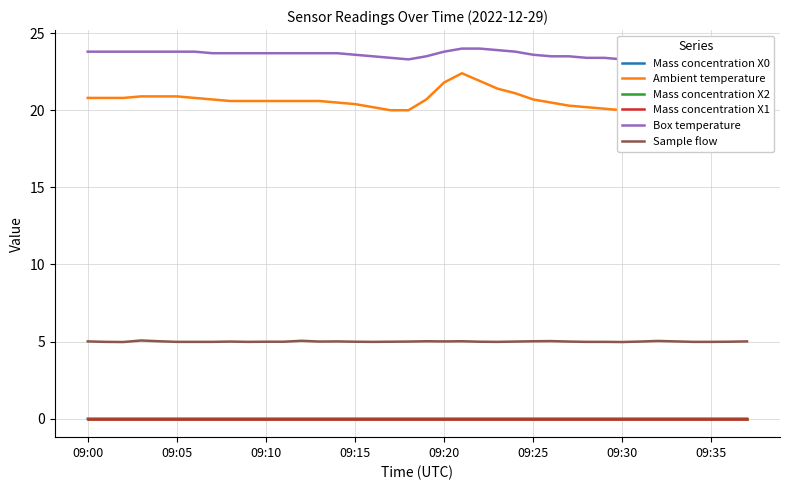

What is the difference between the Ambient temperature values at 09:00 and 33?

1.0